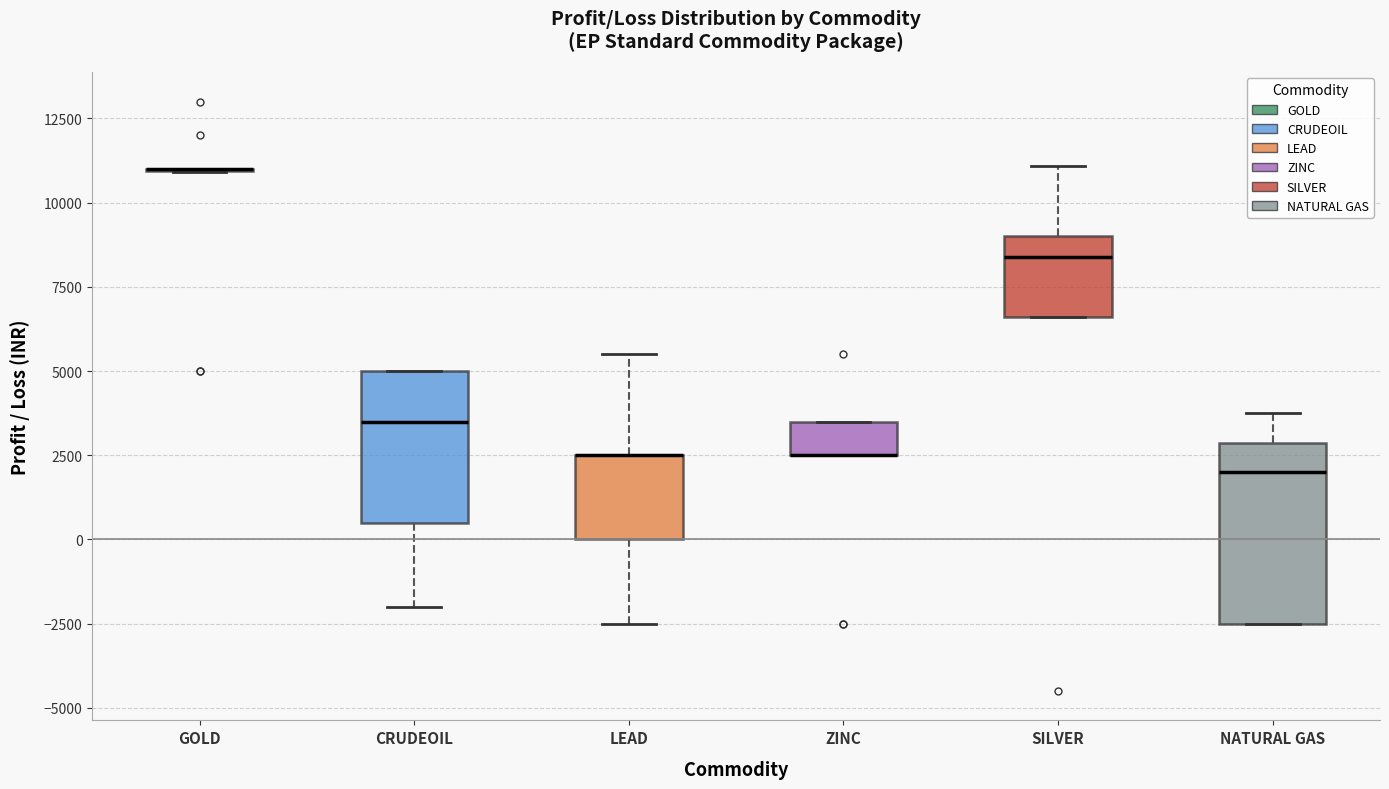

Reading left to right, read every box against the y-axis: the position of its median line, the range the box covers, and the ends of its whiskers. The values are not printed on the chart, so give them approximately, as read against the axis.

GOLD: box collapsed to a line at 11000, whiskers 11000 to 11000
CRUDEOIL: median 3500, box 500 to 5000, whiskers -2000 to 5000
LEAD: median 2500 (drawn on the box's upper edge), box 0 to 2500, whiskers -2500 to 5500
ZINC: median 2500 (drawn on the box's lower edge), box 2500 to 3500, whiskers 2500 to 3500
SILVER: median 8500, box 6500 to 9000, whiskers 6500 to 11000
NATURAL GAS: median 2000, box -2500 to 3000, whiskers -2500 to 4000